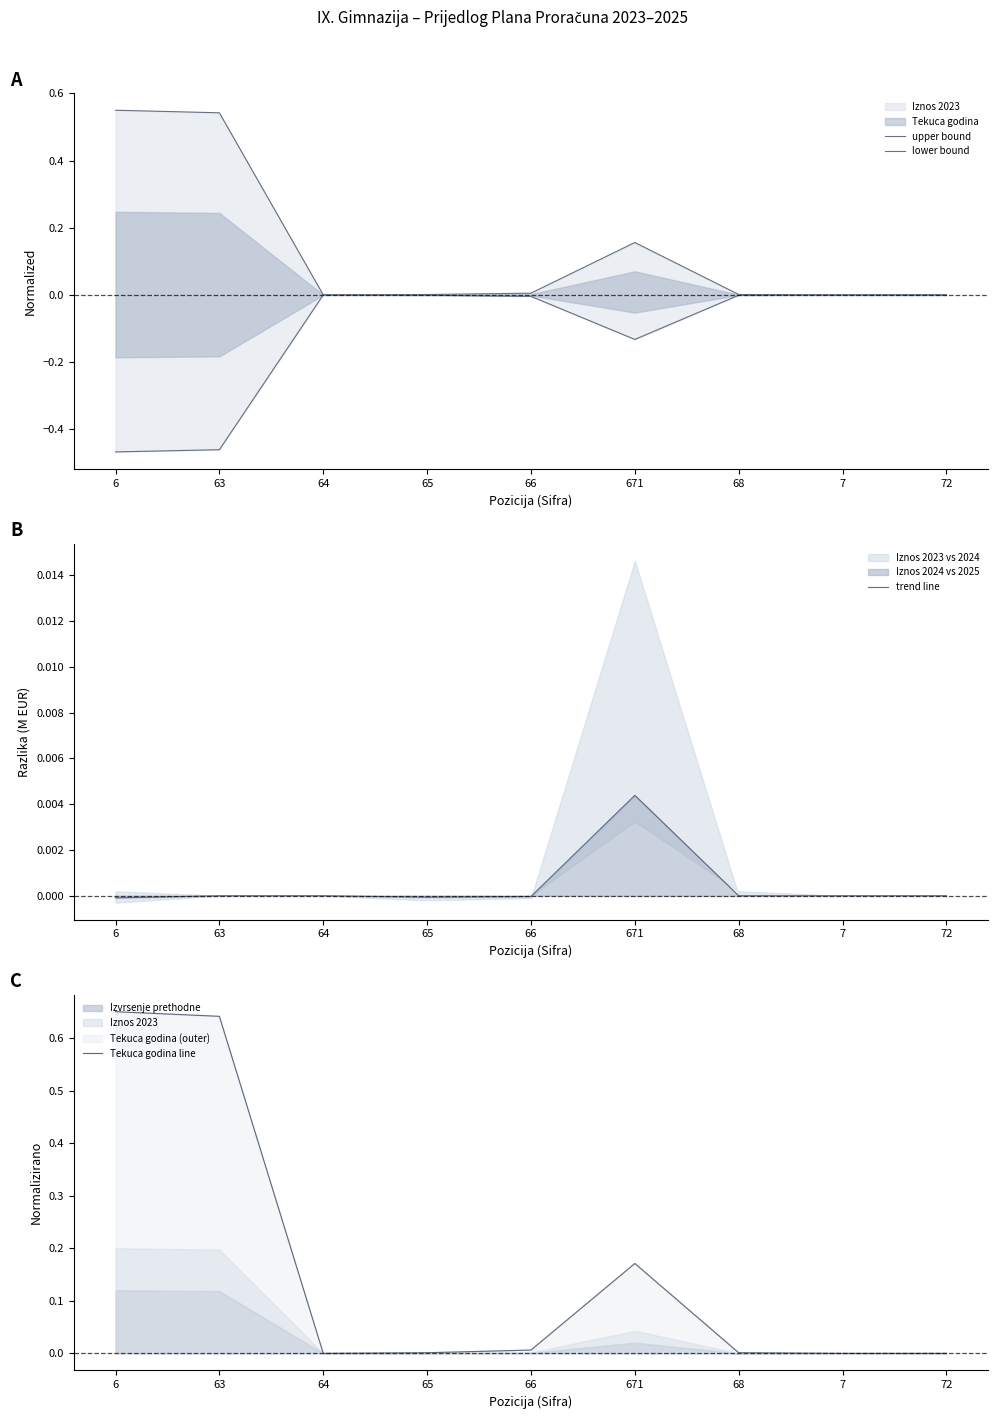

The value of trend line at 671 is 0.0. True or false?

False